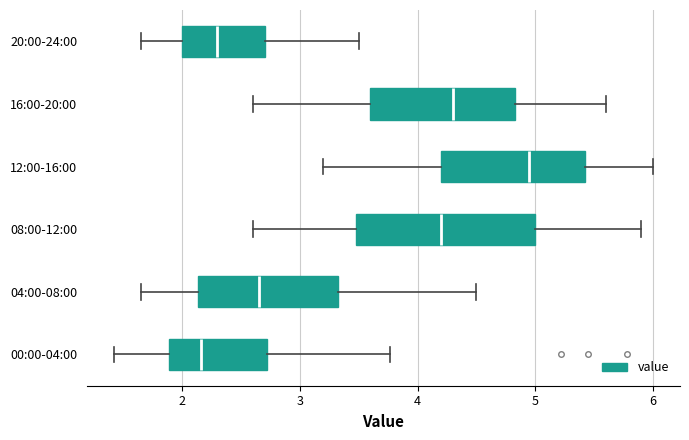

Which box is the widest, from its left edge to its right edge?

08:00-12:00